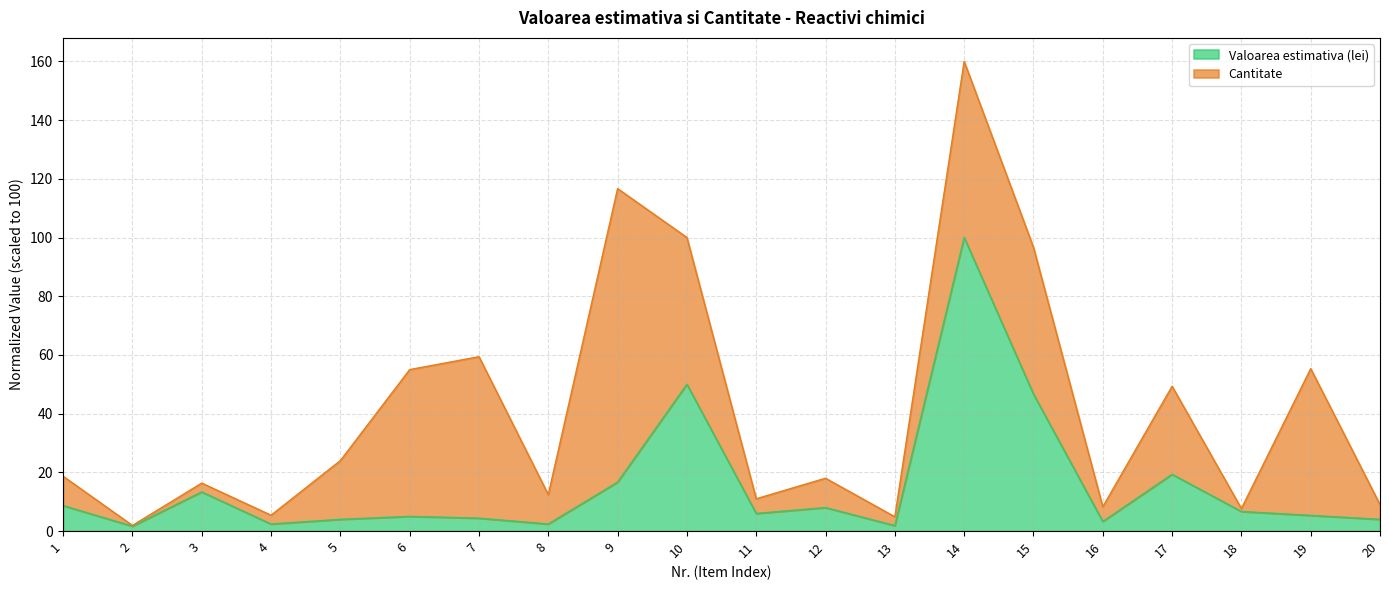

Reading left to right, list all the values displayed in this chart.

1=8.7	2=1.7	3=13.3	4=2.4	5=4.0	6=5.0	7=4.4	8=2.4	9=16.7	10=50.0	11=6.0	12=8.0	13=1.9	14=100.0	15=46.7	16=3.3	17=19.3	18=6.7	19=5.3	20=4.0